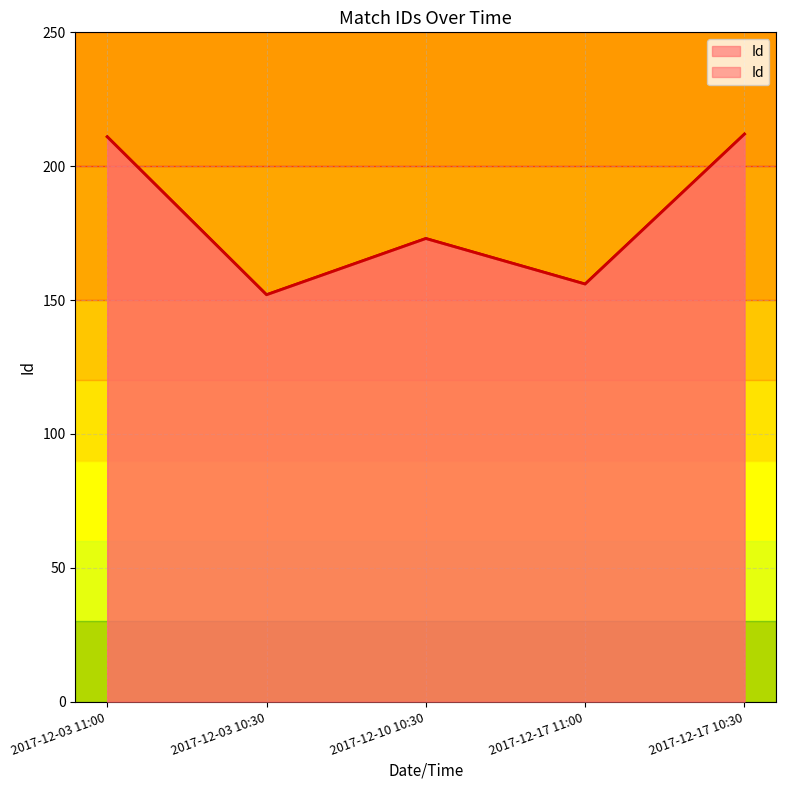

How many points are lower than both their immediate neighbors (excluding endpoints)?

2